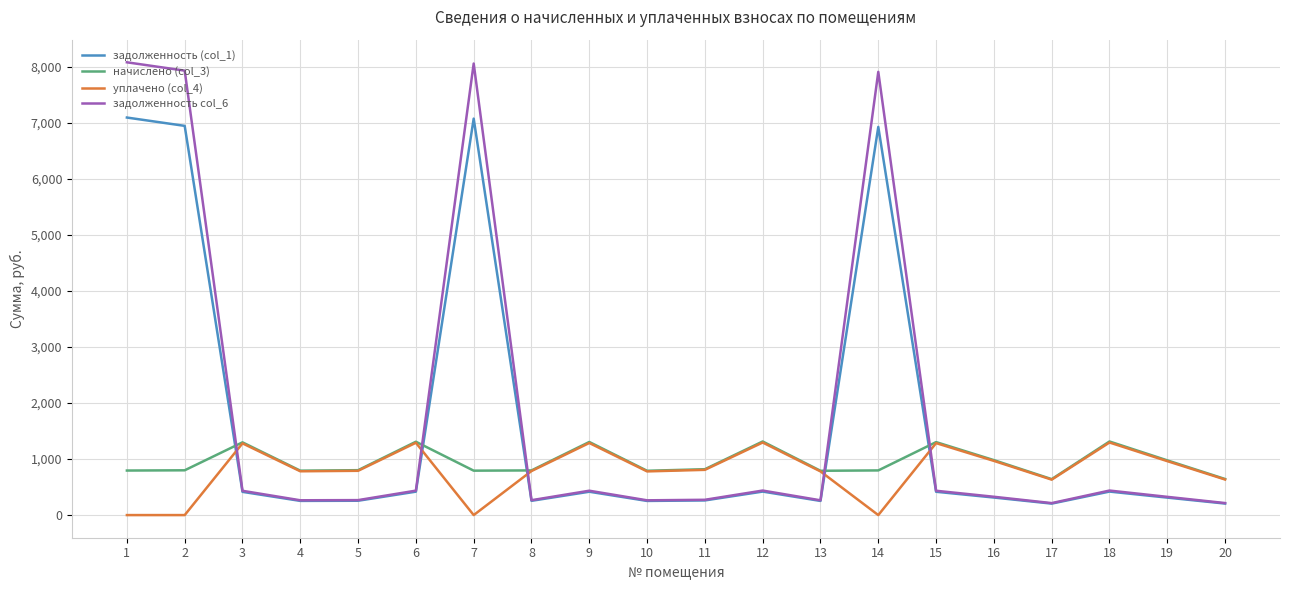

List the series in order of their overall mean, lowest first.

уплачено (col_4), начислено (col_3), задолженность (col_1), задолженность col_6